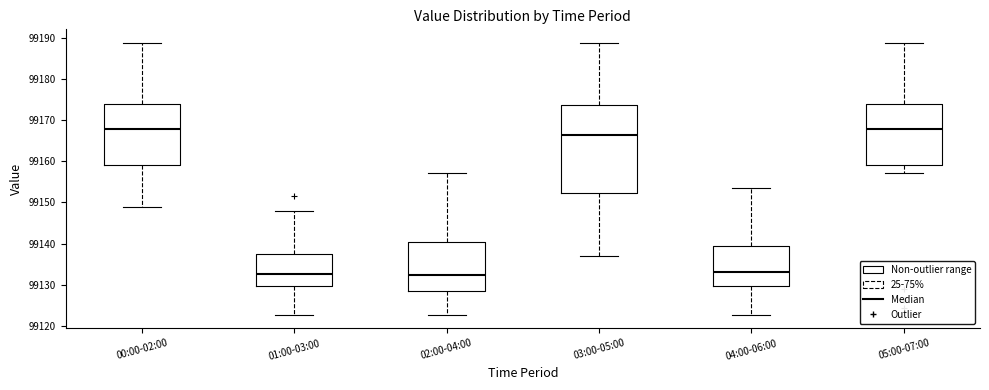

Reading left to right, transcribe this box plot: for each box, give where its median line is, the range the box spans, and where its two whiskers end, as read against the y-axis. The values are not printed on the chart, so give them approximately, as read against the axis.

00:00-02:00: median 99168, box 99159 to 99174, whiskers 99149 to 99189
01:00-03:00: median 99133, box 99130 to 99138, whiskers 99123 to 99148
02:00-04:00: median 99132, box 99128 to 99140, whiskers 99123 to 99157
03:00-05:00: median 99166, box 99152 to 99174, whiskers 99137 to 99189
04:00-06:00: median 99133, box 99130 to 99139, whiskers 99123 to 99153
05:00-07:00: median 99168, box 99159 to 99174, whiskers 99157 to 99189